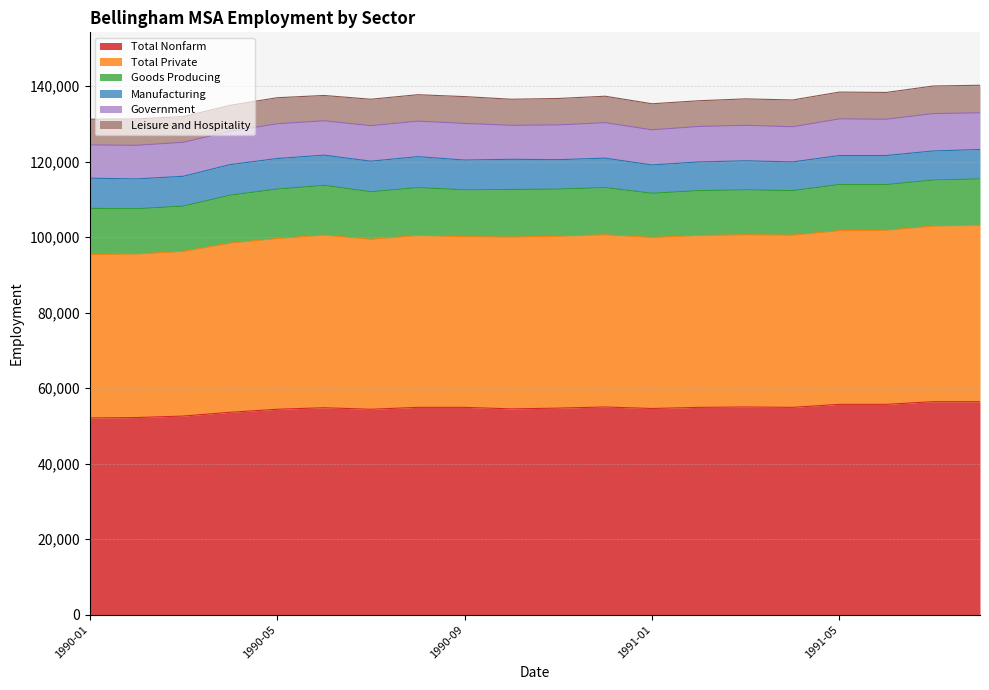

Reading left to right, extract all data points from this chart.

Total Nonfarm: 1990-01=52100	1990-02=52200	1990-03=52600	1990-04=53600	1990-05=54400	1990-06=54800	1990-07=54400	1990-08=54900	1990-09=54900	1990-10=54500	1990-11=54700	1990-12=55000	1991-01=54600	1991-02=54900	1991-03=55000	1991-04=54900	1991-05=55700	1991-06=55700	1991-07=56400	1991-08=56400
Total Private: 1990-01=43300	1990-02=43300	1990-03=43600	1990-04=44800	1990-05=45200	1990-06=45700	1990-07=45000	1990-08=45500	1990-09=45200	1990-10=45500	1990-11=45500	1990-12=45600	1991-01=45300	1991-02=45500	1991-03=45600	1991-04=45600	1991-05=46000	1991-06=46100	1991-07=46500	1991-08=46700
Goods Producing: 1990-01=12200	1990-02=12000	1990-03=12000	1990-04=12700	1990-05=13100	1990-06=13200	1990-07=12600	1990-08=12700	1990-09=12400	1990-10=12600	1990-11=12500	1990-12=12500	1991-01=11700	1991-02=11900	1991-03=11900	1991-04=11800	1991-05=12200	1991-06=12100	1991-07=12200	1991-08=12300
Manufacturing: 1990-01=8000	1990-02=7900	1990-03=7900	1990-04=8100	1990-05=8100	1990-06=8000	1990-07=8100	1990-08=8200	1990-09=7900	1990-10=8000	1990-11=7800	1990-12=7800	1991-01=7500	1991-02=7600	1991-03=7700	1991-04=7600	1991-05=7700	1991-06=7700	1991-07=7700	1991-08=7800
Government: 1990-01=8800	1990-02=8900	1990-03=9000	1990-04=8800	1990-05=9200	1990-06=9100	1990-07=9400	1990-08=9400	1990-09=9700	1990-10=9000	1990-11=9200	1990-12=9400	1991-01=9300	1991-02=9400	1991-03=9400	1991-04=9300	1991-05=9700	1991-06=9600	1991-07=9900	1991-08=9700
Leisure and Hospitality: 1990-01=6800	1990-02=7000	1990-03=6800	1990-04=6900	1990-05=6900	1990-06=6700	1990-07=7000	1990-08=7000	1990-09=7100	1990-10=6900	1990-11=7000	1990-12=7000	1991-01=6900	1991-02=6800	1991-03=7000	1991-04=7100	1991-05=7100	1991-06=7100	1991-07=7300	1991-08=7300